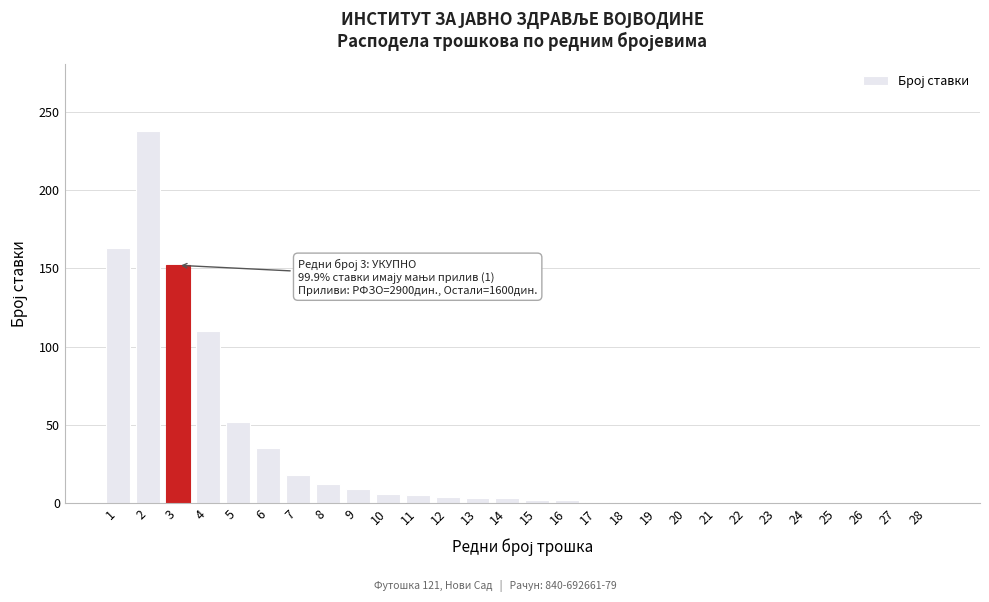

What is the maximum value shown in the chart?

238